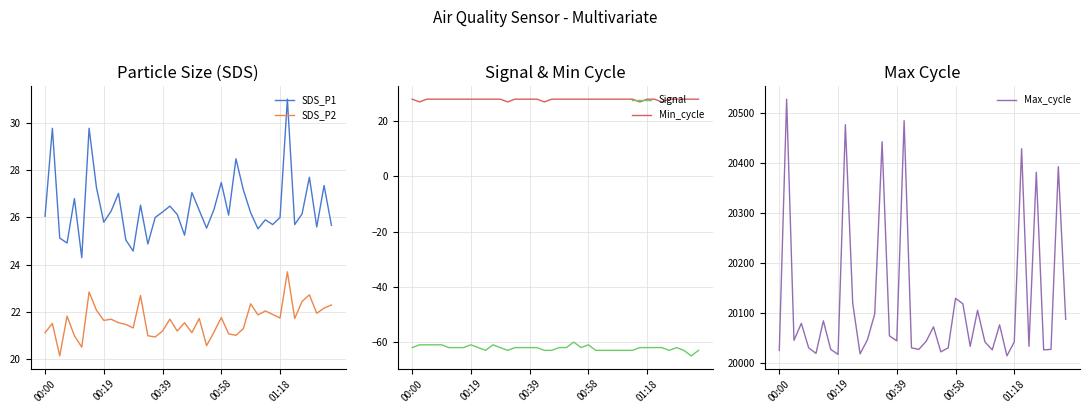

What is the lowest value of the Max_cycle series?

20015